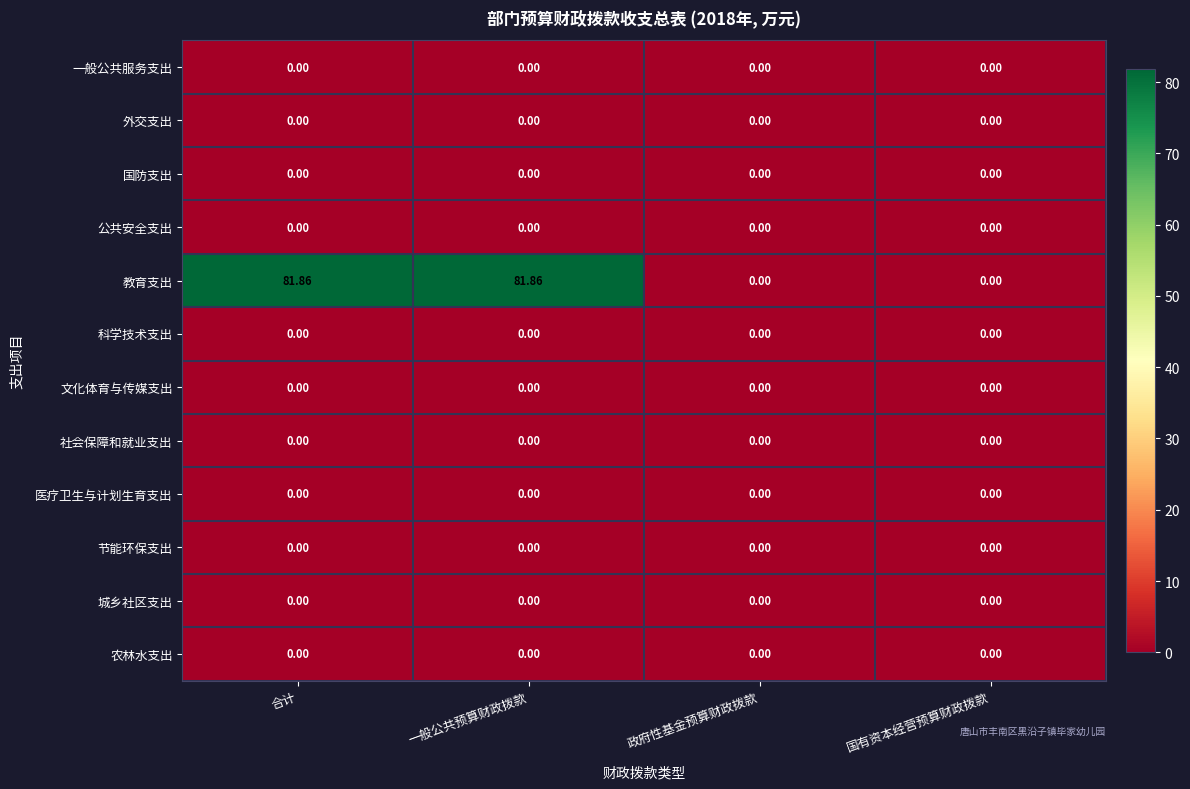

Which series changed the most between 合计 and 政府性基金预算财政拨款?

教育支出